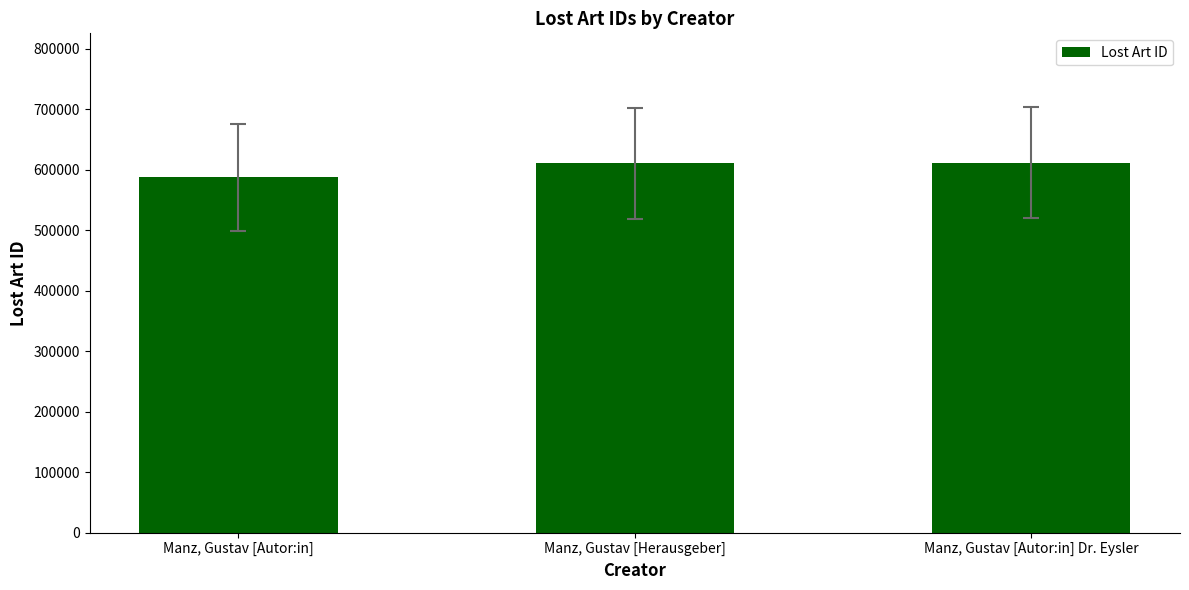

At which category does the chart reach its minimum across all series?

Manz, Gustav [Autor:in]